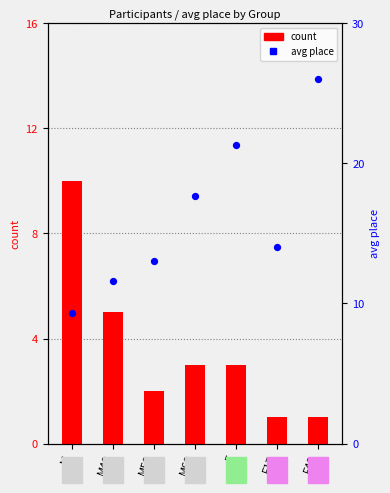

What is the total value across all series at F40?

27.0